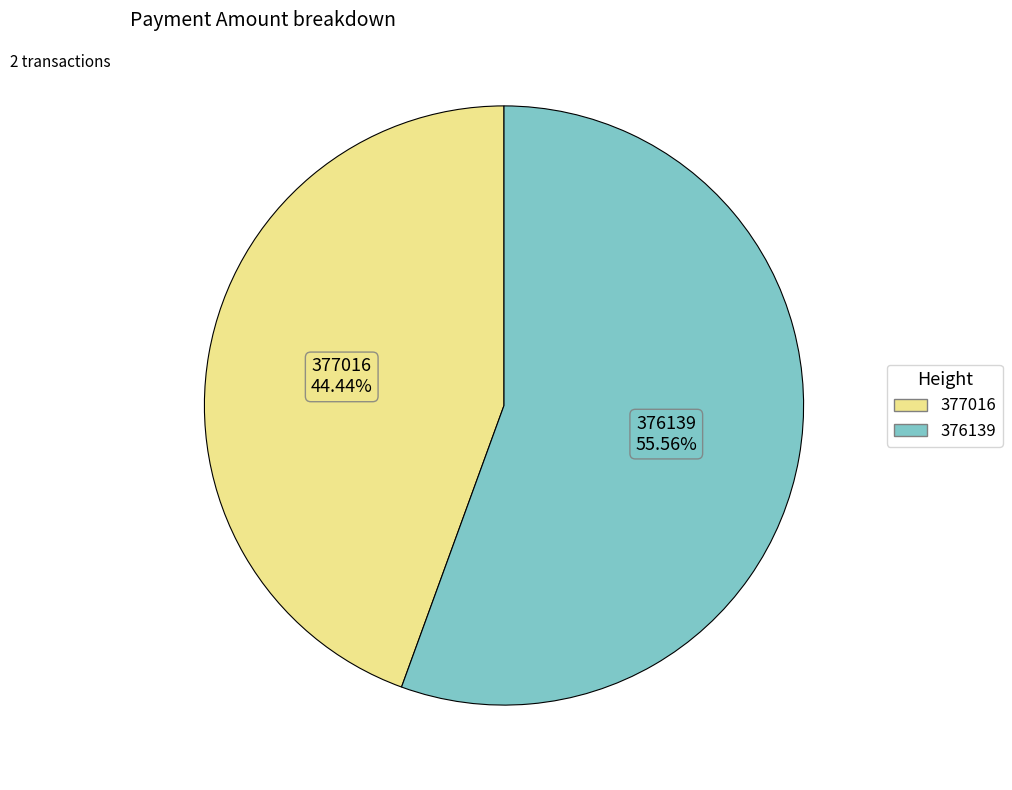

The 376139 slice represents 47% of the pie. True or false?

False